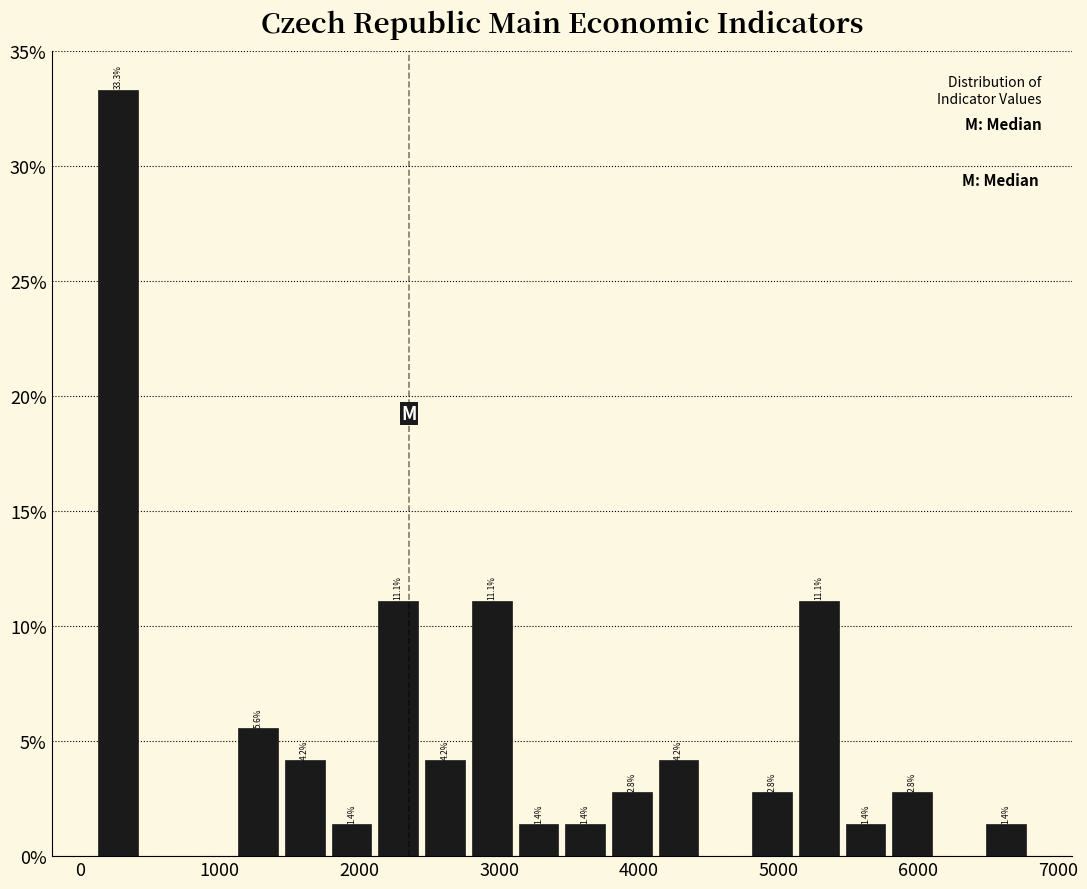

Read against the x-axis, roughly where is the centre of the tallest bar?

300